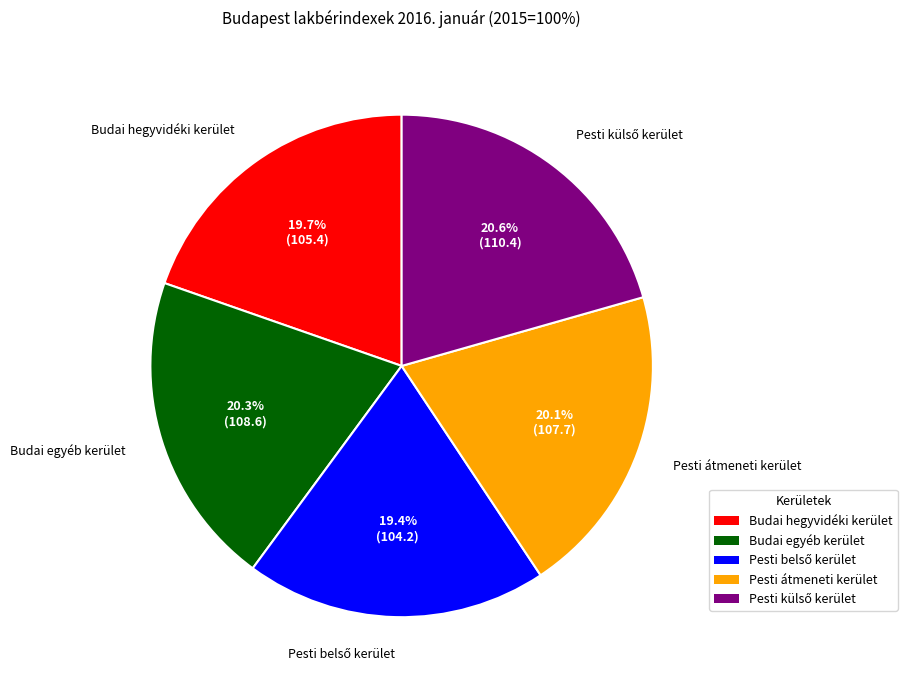

How much of the chart is everything except Pesti átmeneti kerület?

79.9%